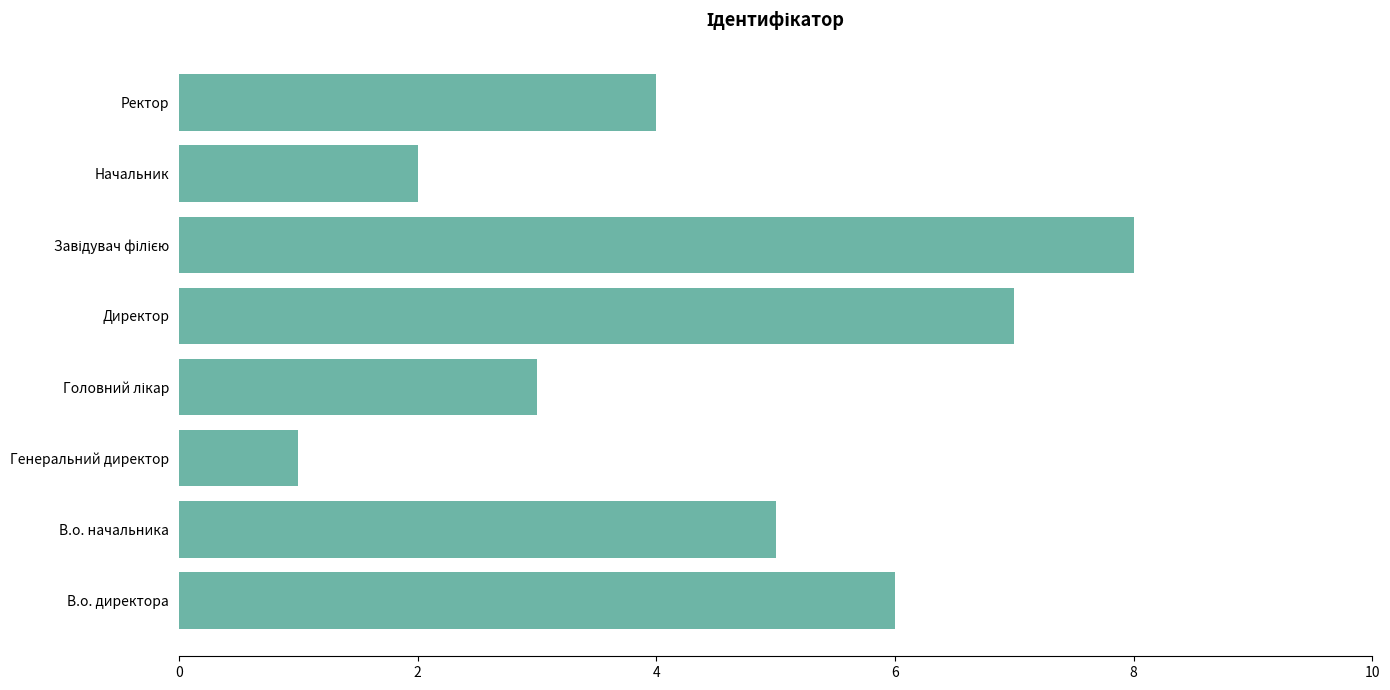

Are the bars grouped side by side (vs. stacked)?

No